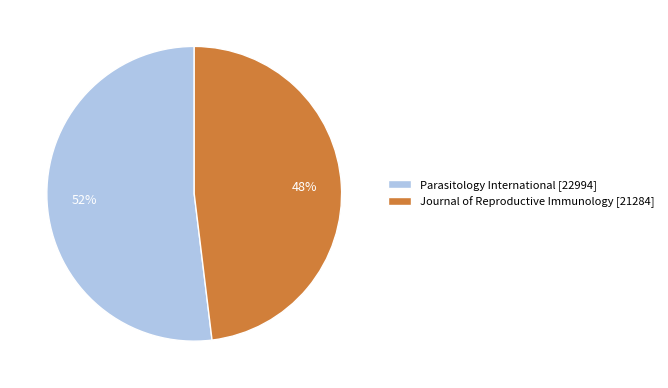

Does Parasitology International represent more than half of the total?

Yes